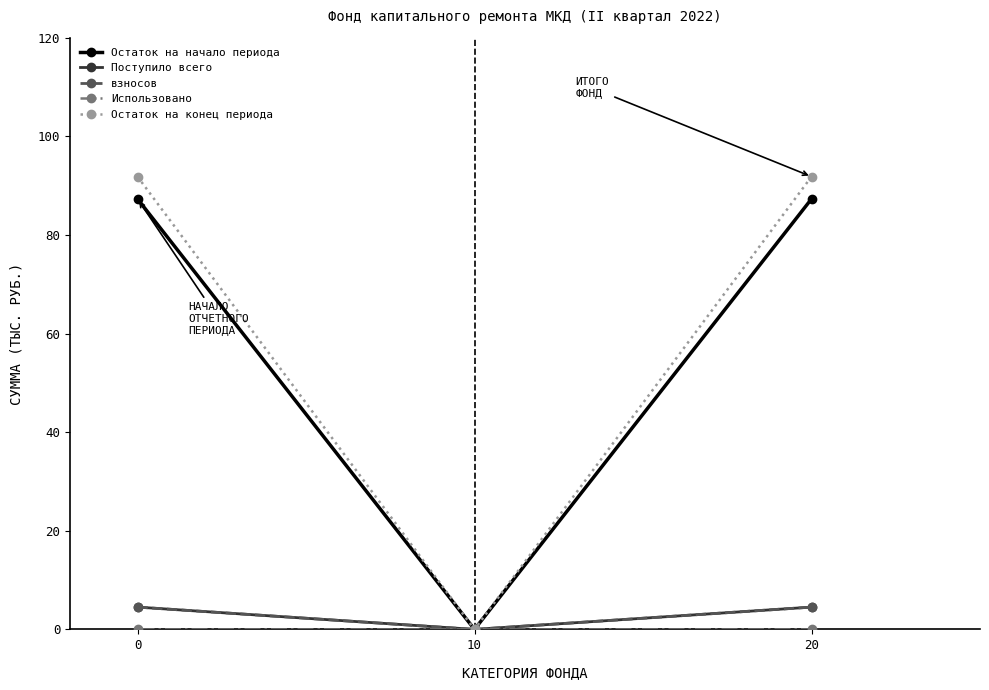

Is this an area chart (filled region under the line)?

No